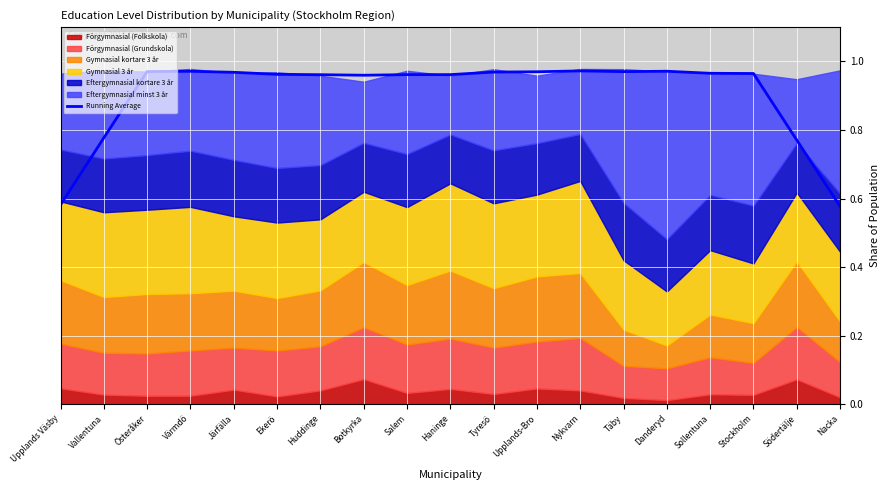

What is the greatest value displayed?

1.0